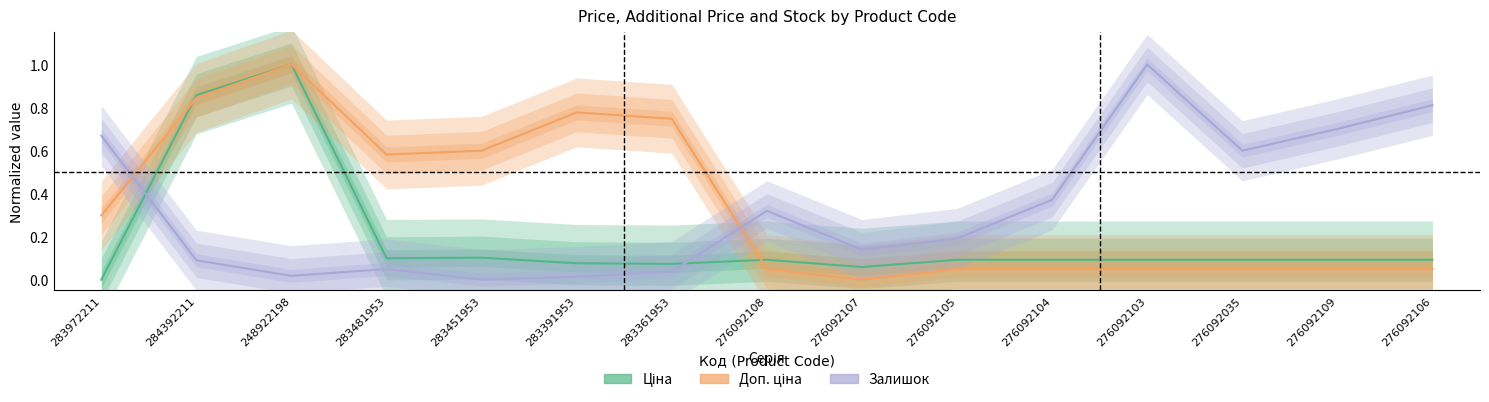

How many values in the Доп. ціна series exceed 0?

14